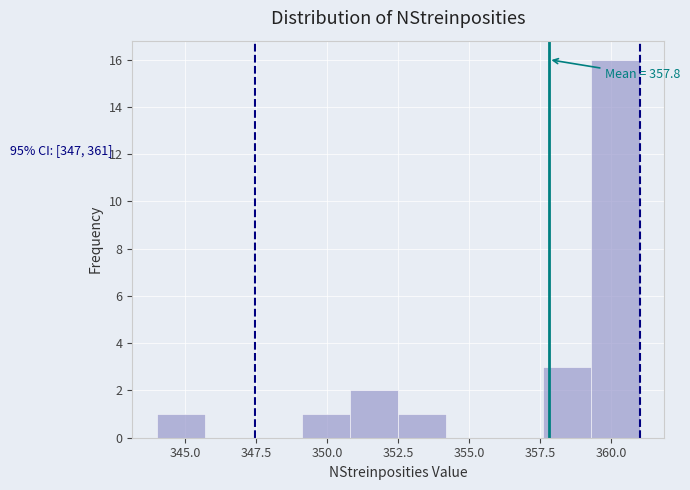

Around what value on the x-axis is the tallest bar? Give the approximate position of its centre, as read against the axis.

360.0